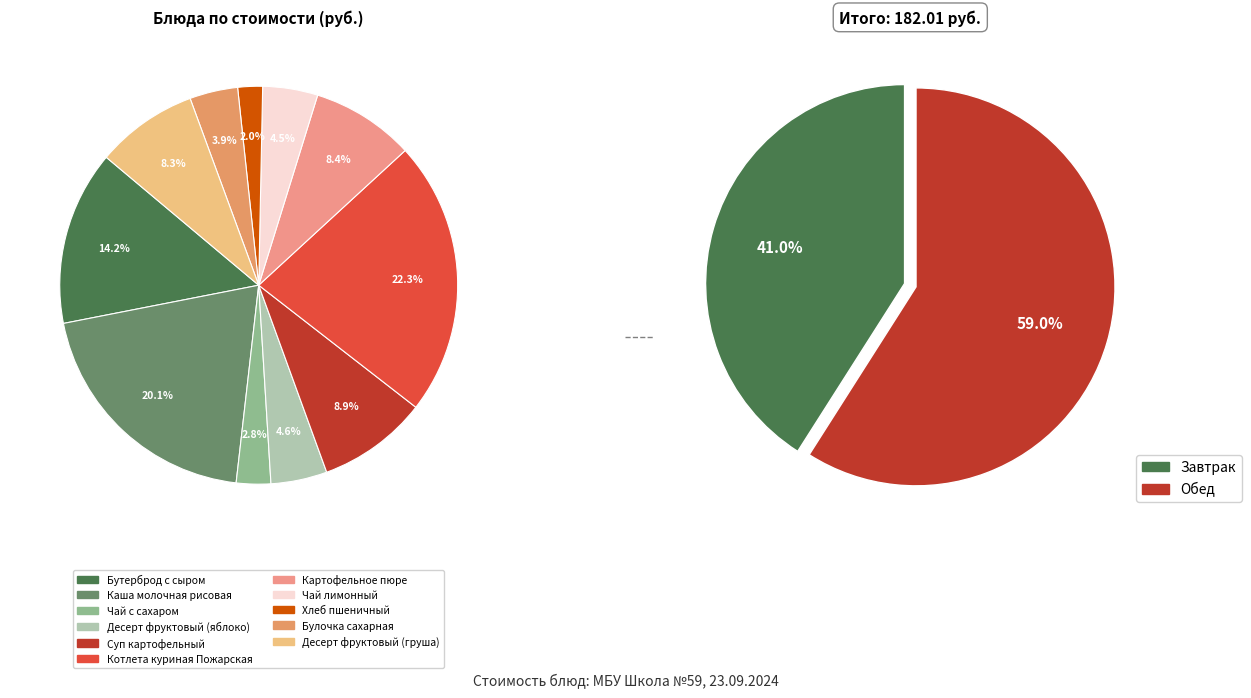

Which category has the biggest portion of the pie?

Котлета куриная Пожарская